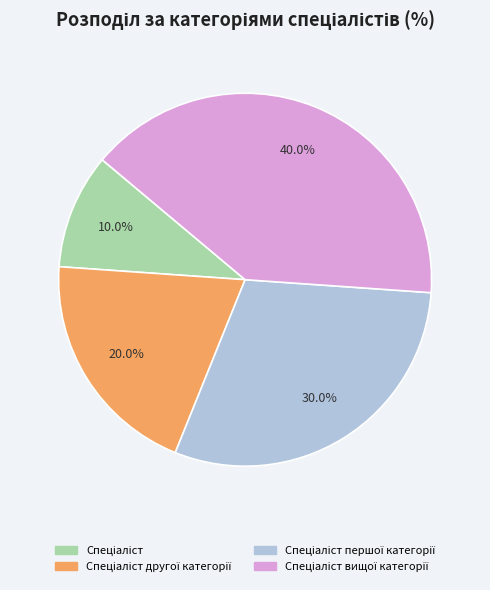

Is there any slice that represents more than half of the pie?

No